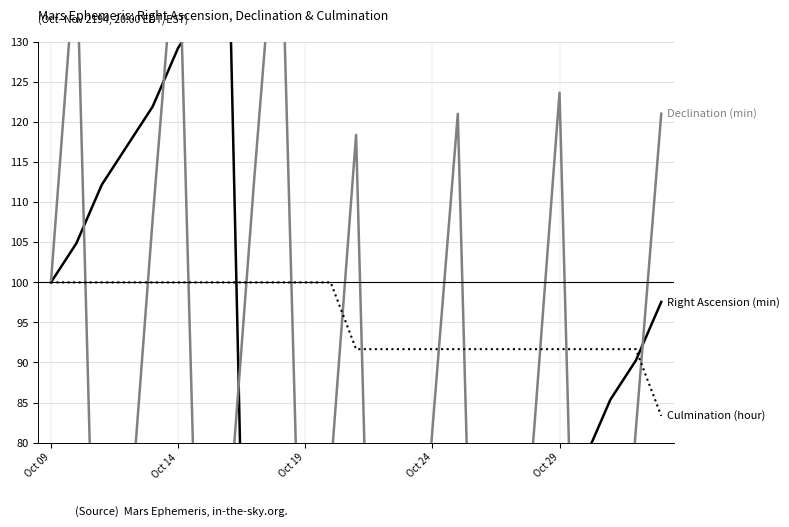

At how many categories does at least one series exceed 110?

13